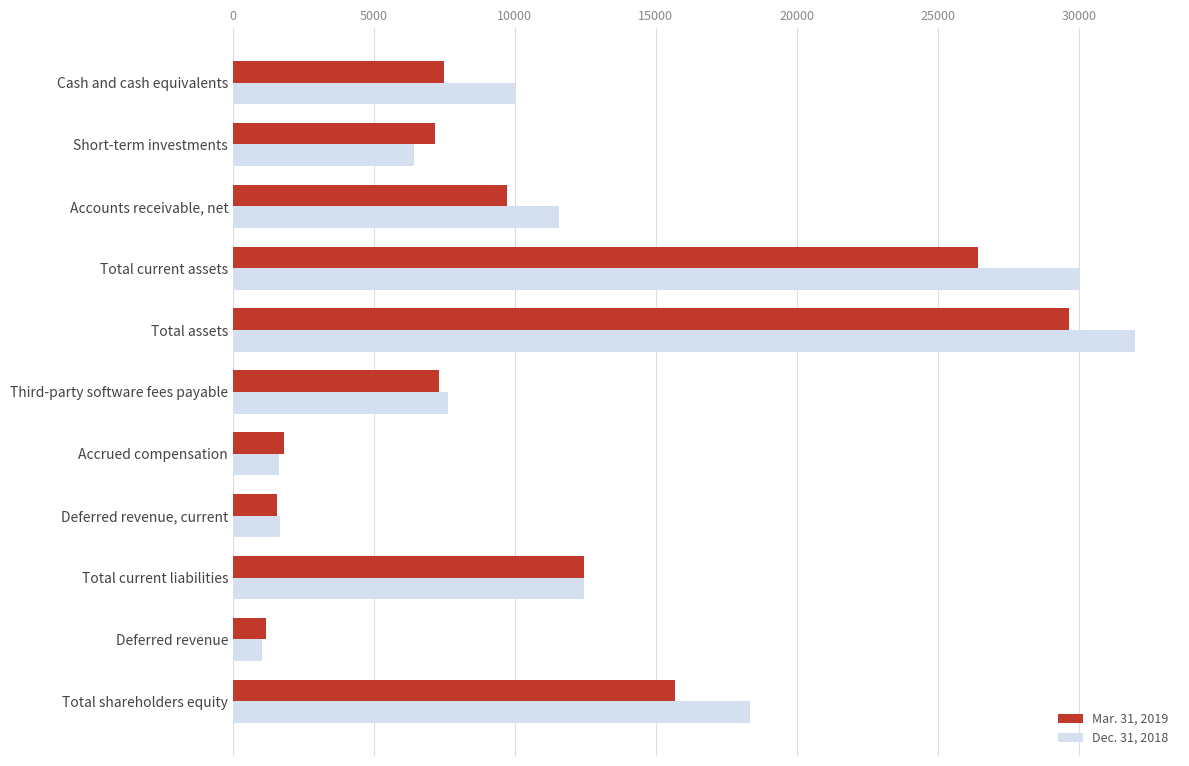

What is the sum of all Mar. 31, 2019 values?

120453